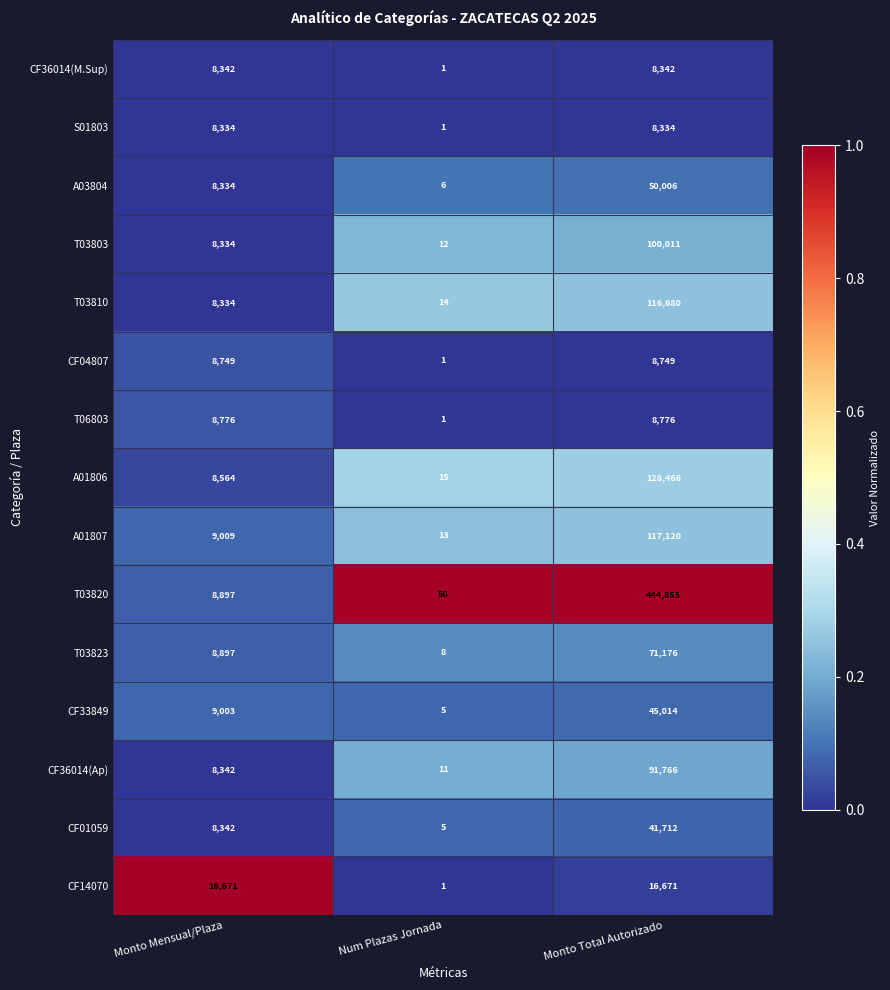

List the labels in order of A03804 value, largest first.

Monto Total Autorizado, Monto Mensual/Plaza, Num Plazas Jornada